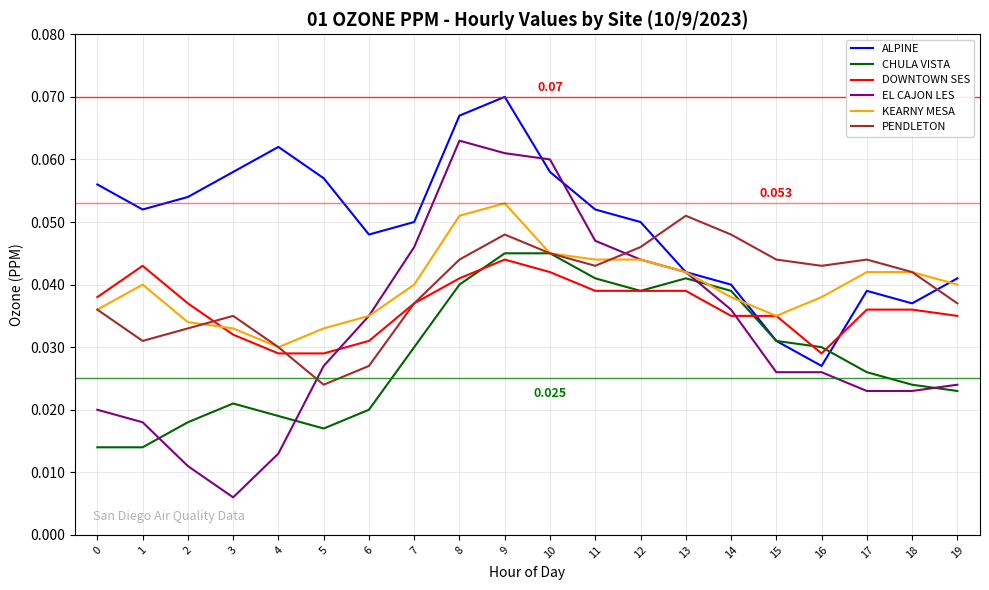

Which series has the largest total across all categories?

ALPINE